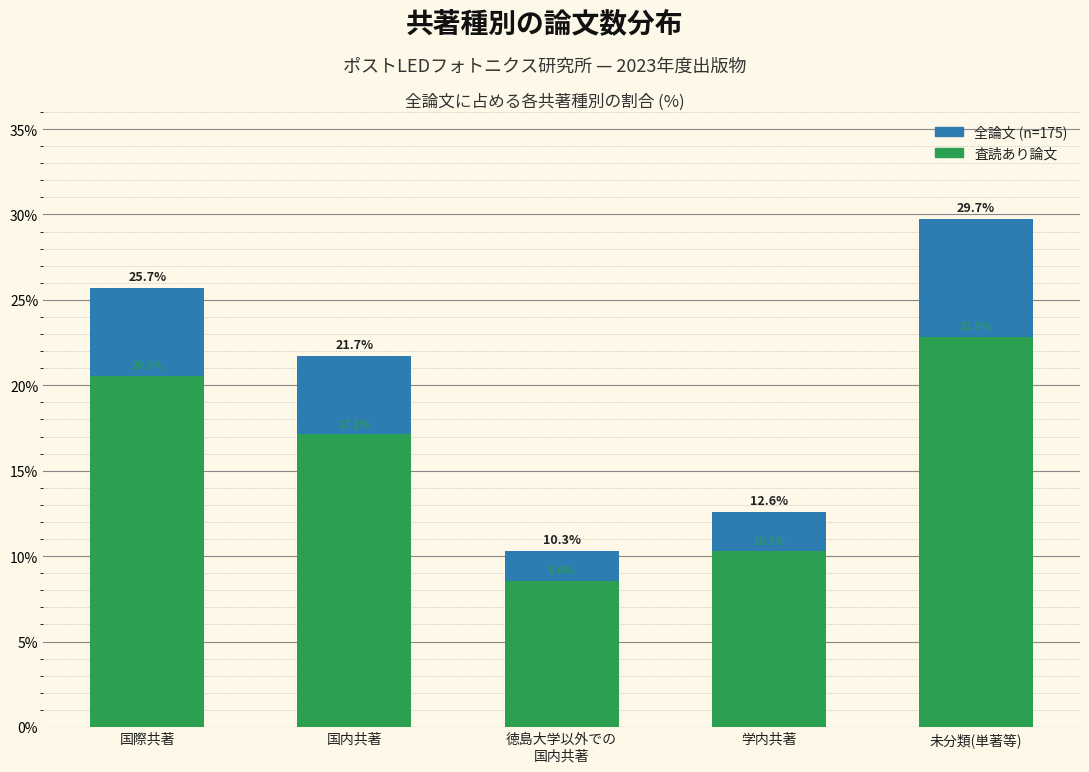

At which label does 査読あり論文 reach its minimum?

徳島大学以外での
国内共著